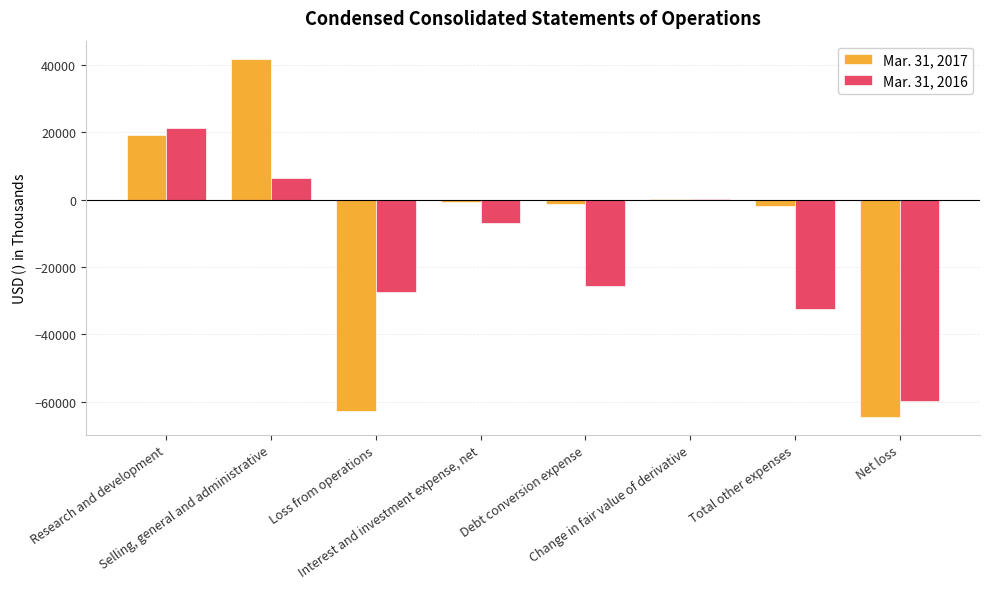

What is the greatest value displayed?

41891